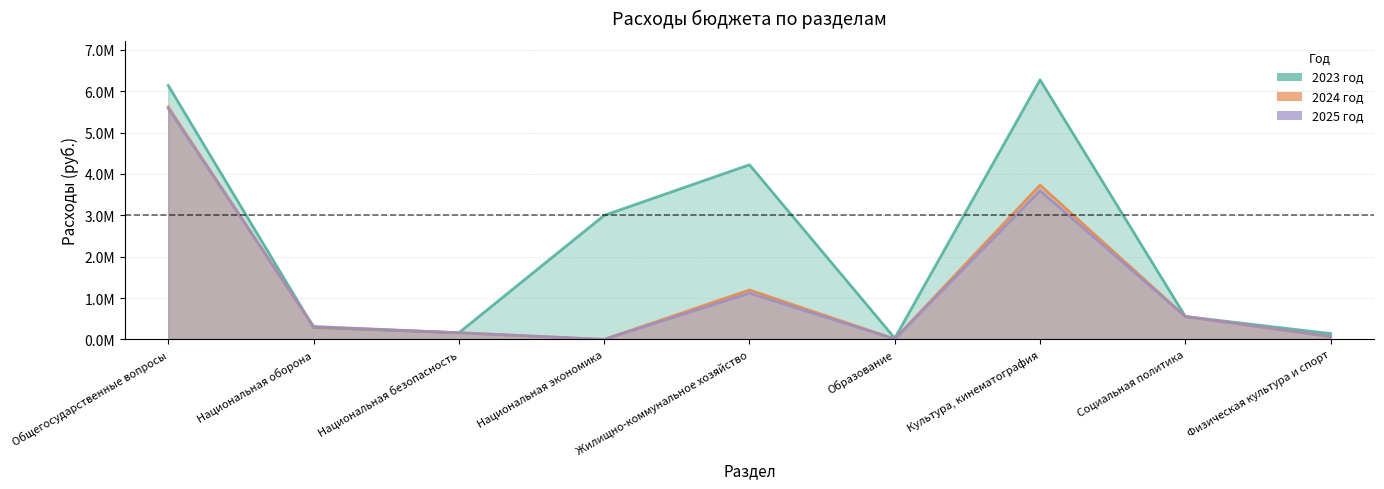

Where is the first local maximum for 2024 год?

Жилищно-коммунальное хозяйство